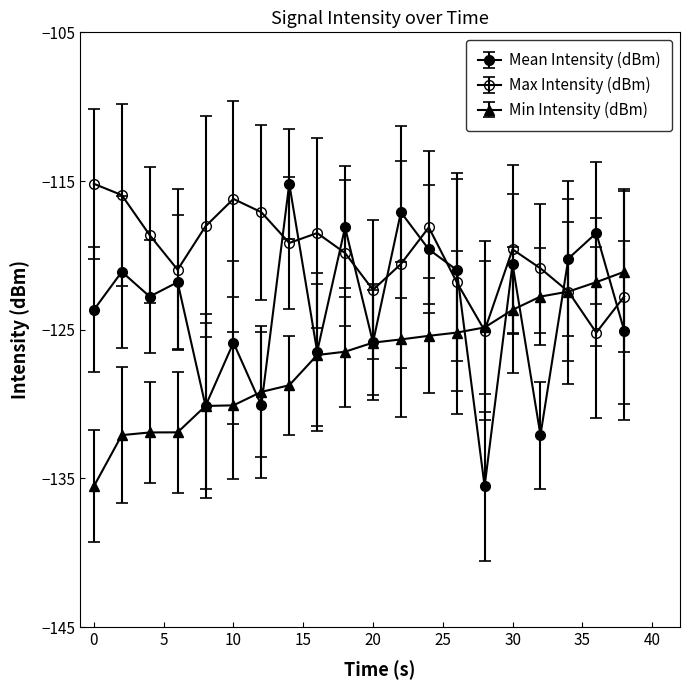

How many lines are shown in the chart?

3